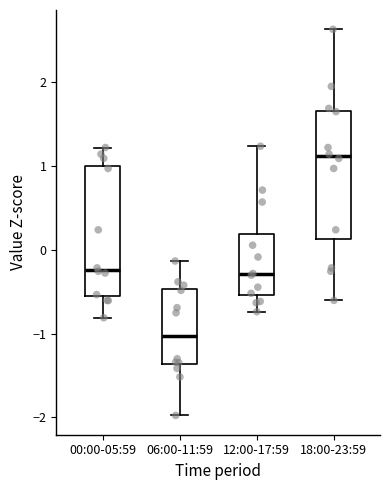

Reading left to right, read every box against the y-axis: the position of its median line, the range the box covers, and the ends of its whiskers. The values are not printed on the chart, so give them approximately, as read against the axis.

00:00-05:59: median -0.2, box -0.6 to 1.0, whiskers -0.8 to 1.2
06:00-11:59: median -1.0, box -1.4 to -0.5, whiskers -2.0 to -0.1
12:00-17:59: median -0.3, box -0.5 to 0.2, whiskers -0.7 to 1.2
18:00-23:59: median 1.1, box 0.1 to 1.7, whiskers -0.6 to 2.6